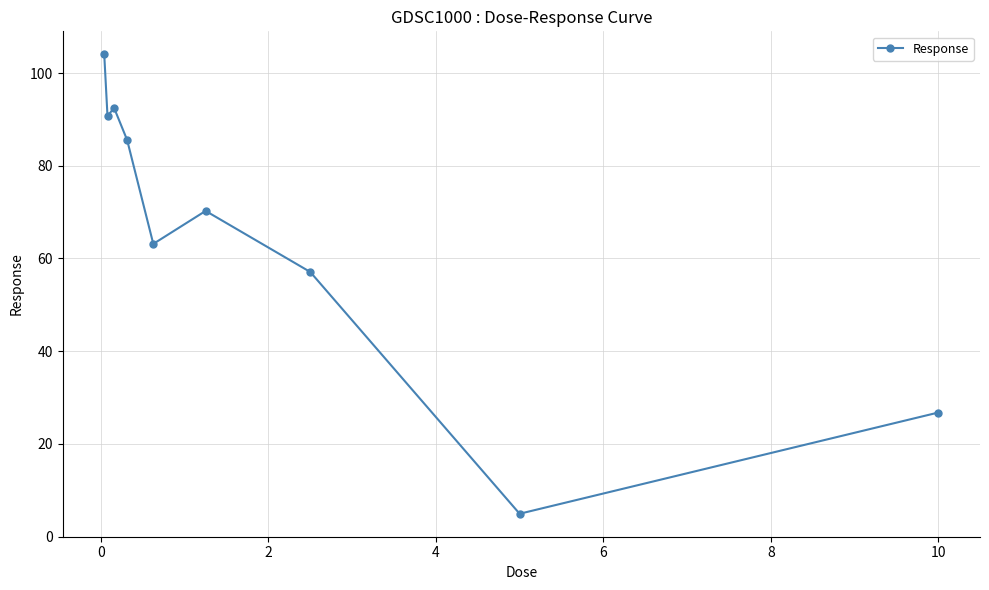

What is the minimum value shown in the chart?

4.9